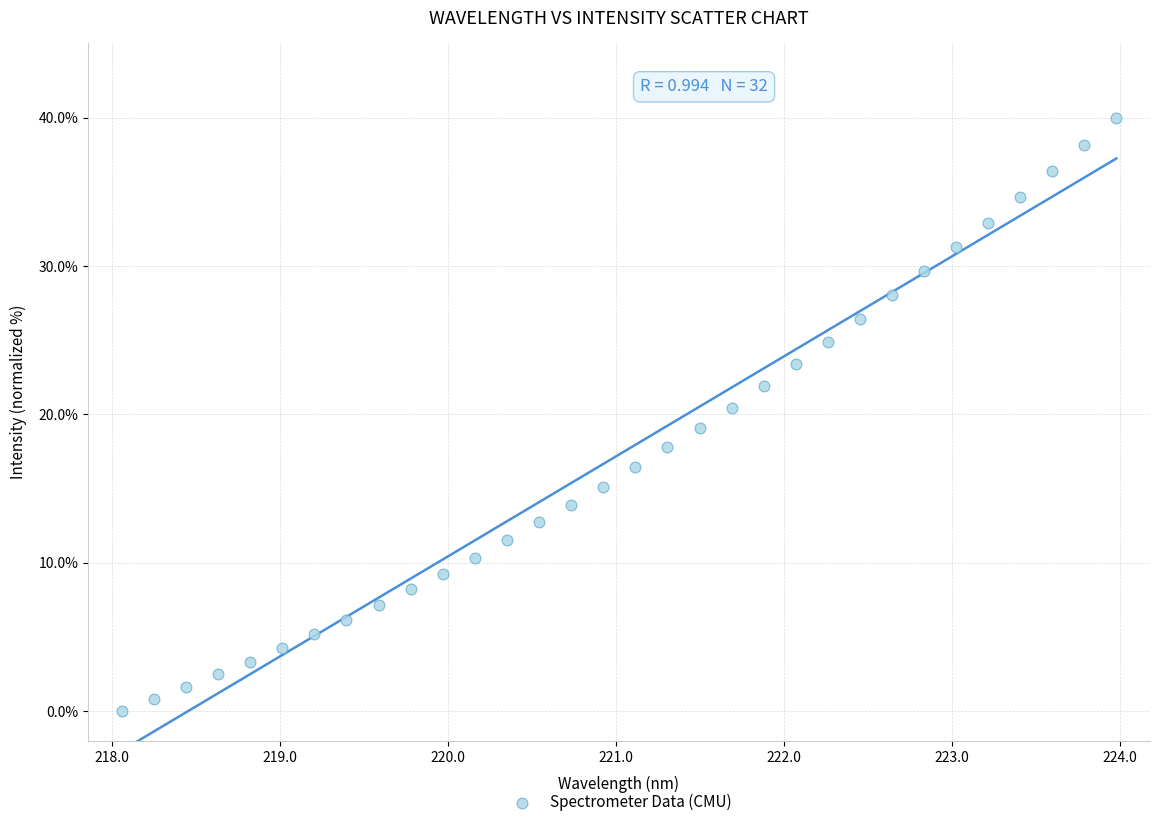

What is the range of Y values (max minus min)?

40.0